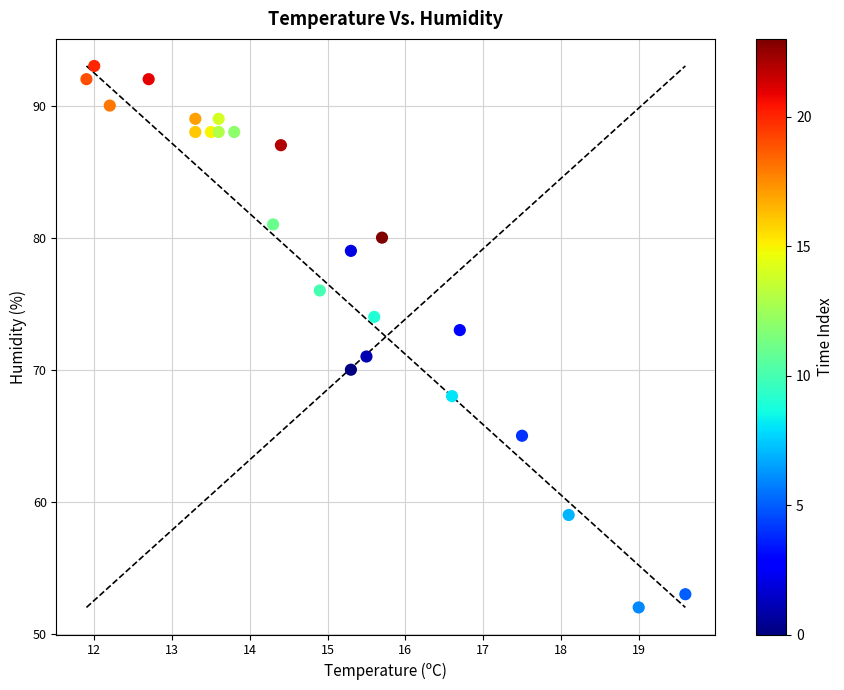

What is the range of Y values (max minus min)?

41